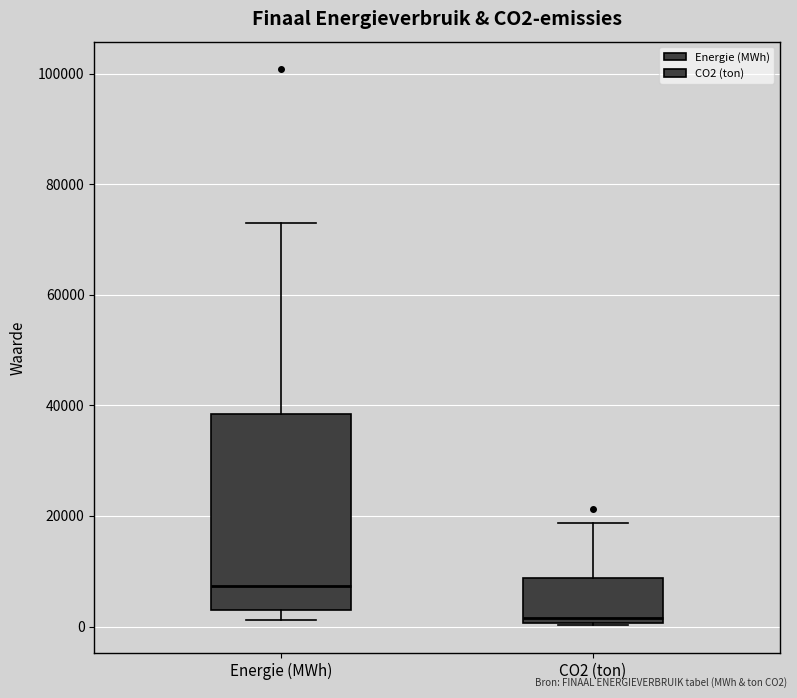

Where is the lower edge of the box for Energie (MWh) on the y-axis? The values are not printed on the chart, so give them approximately, as read against the axis.

2000